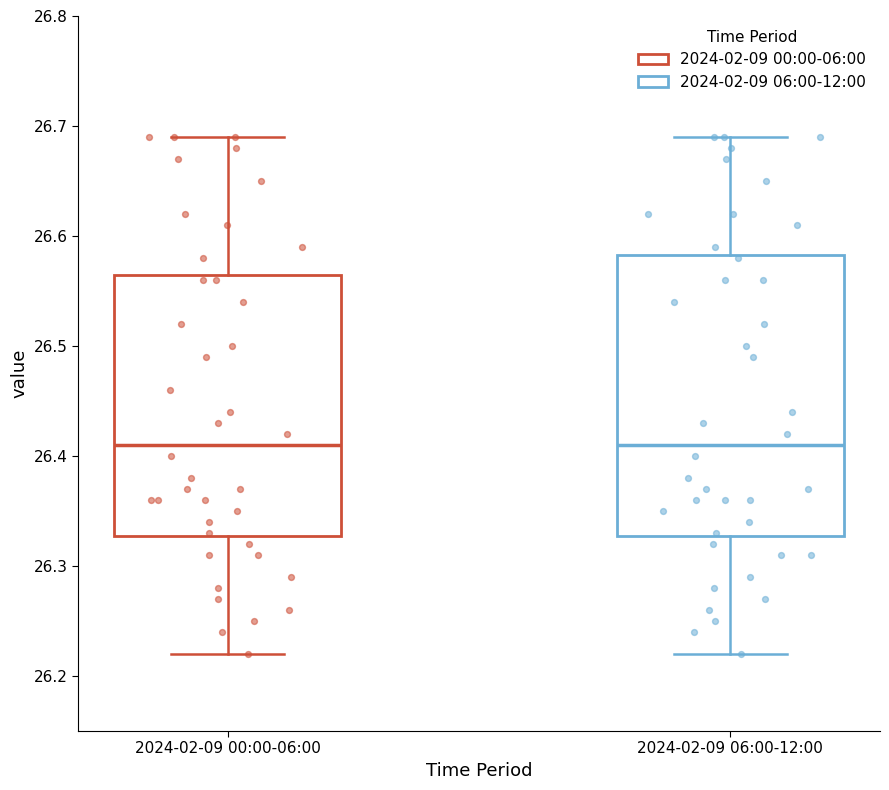

Reading left to right, transcribe this box plot: for each box, give where its median line is, the range the box spans, and where its two whiskers end, as read against the y-axis. The values are not printed on the chart, so give them approximately, as read against the axis.

2024-02-09 00:00-06:00: median 26.41, box 26.33 to 26.57, whiskers 26.22 to 26.69
2024-02-09 06:00-12:00: median 26.41, box 26.33 to 26.58, whiskers 26.22 to 26.69